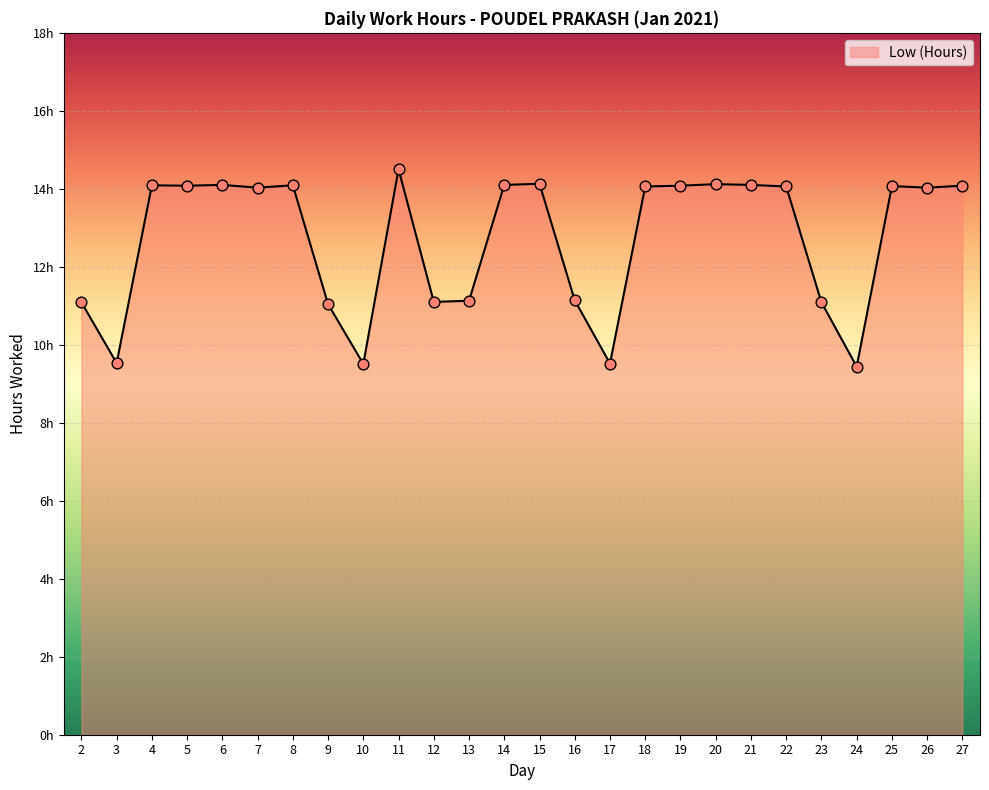

Between 19 and 16, which is larger?

19